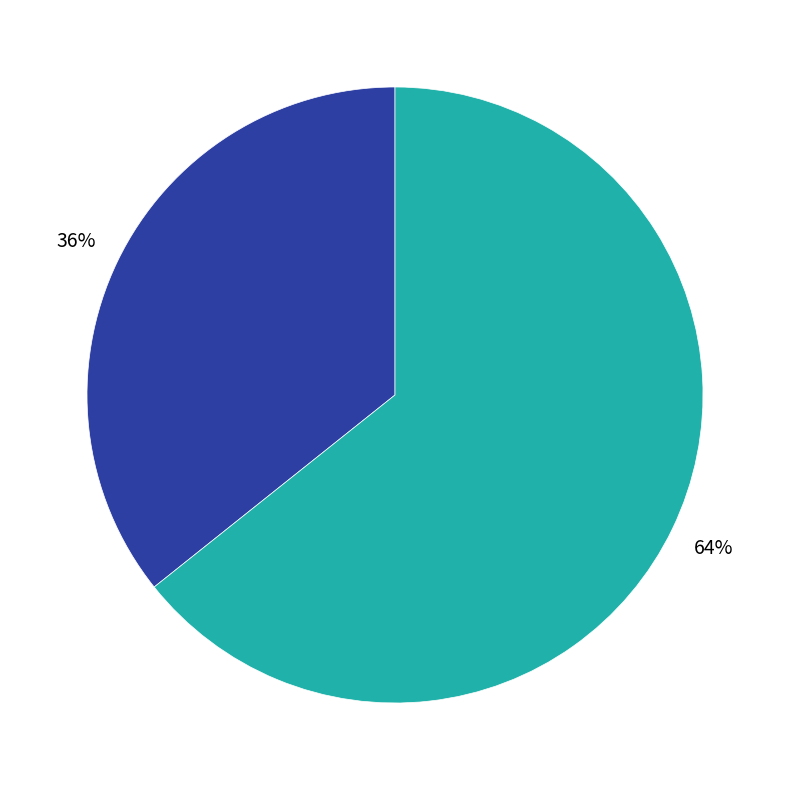

Is there any slice that represents more than half of the pie?

Yes